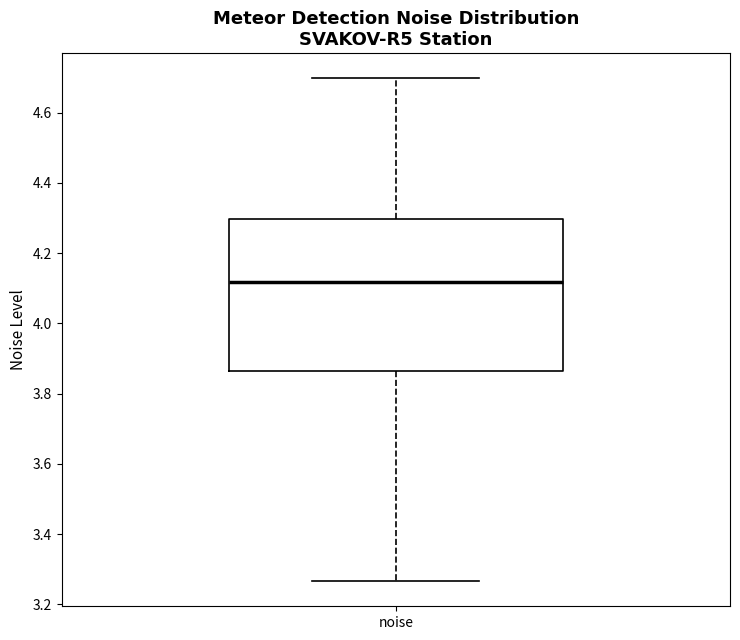

Where does the upper whisker of the box for noise end on the y-axis? The values are not printed on the chart, so give them approximately, as read against the axis.

4.70